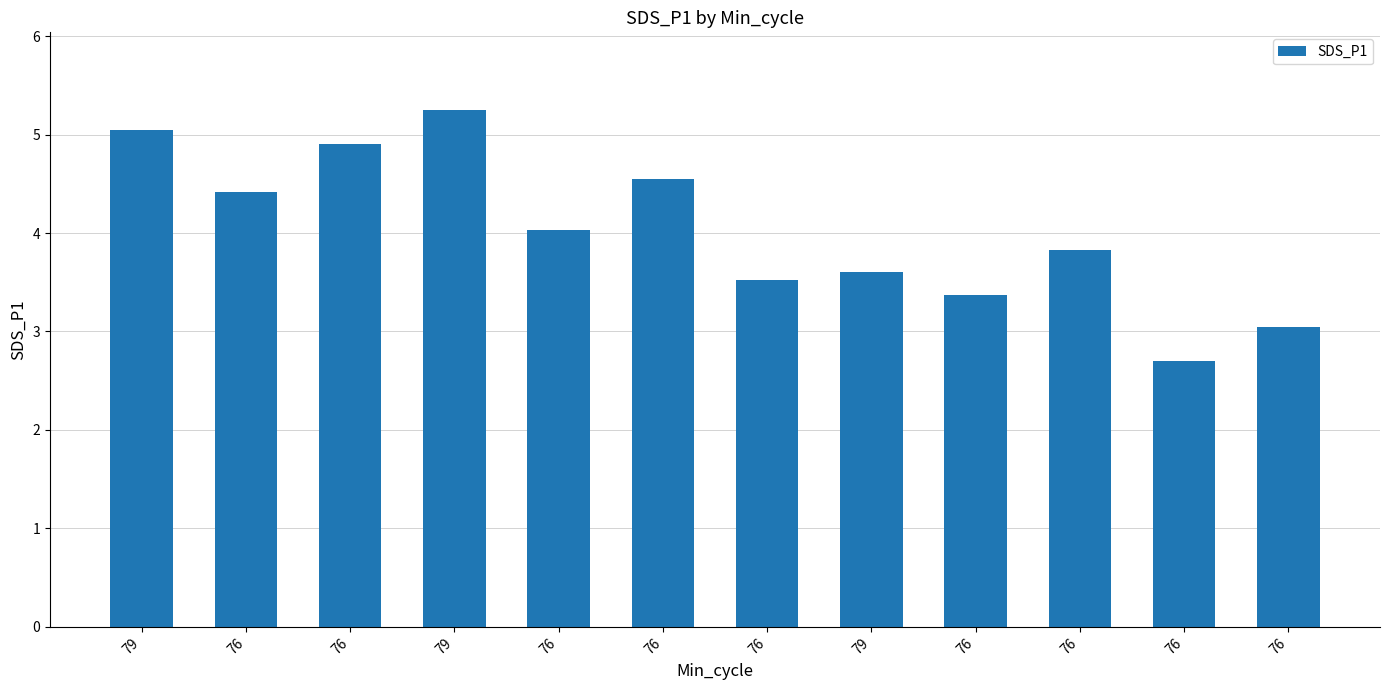

How many bars are there in total?

12